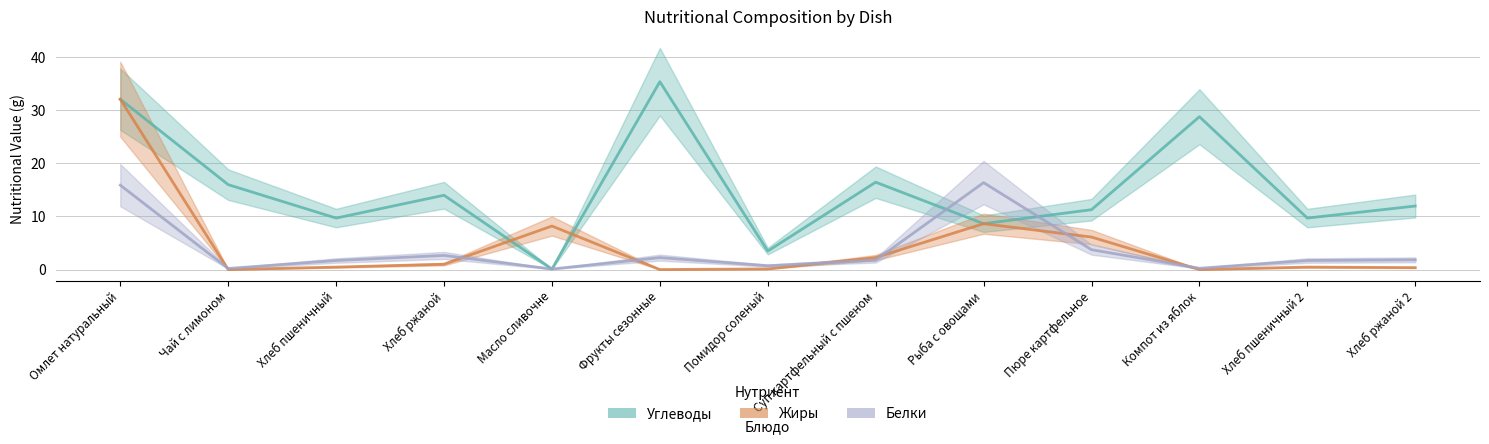

Reading left to right, what are all the values shown in this chart?

Углеводы: 32.1	16.0	9.7	14.0	0.1	35.4	3.5	16.5	8.6	11.3	28.8	9.7	12.0
Жиры: 32.1	0.0	0.5	1.0	8.2	0.0	0.1	2.3	8.6	6.1	0.0	0.5	0.4
Белки: 15.9	0.2	1.7	2.7	0.1	2.2	0.7	1.8	16.4	3.7	0.2	1.7	1.8